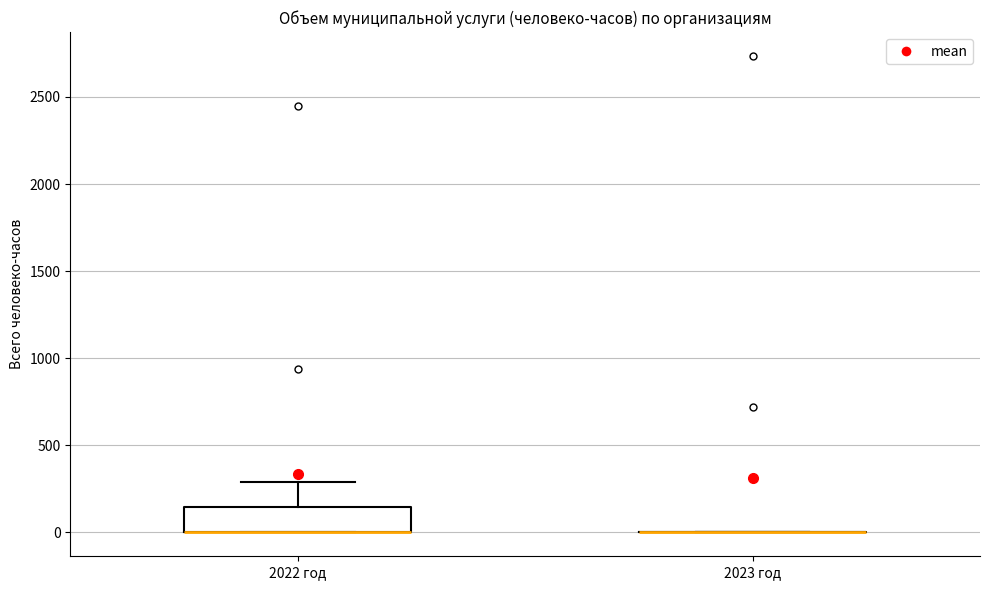

Which box is the tallest, from its lower edge to its upper edge?

2022 год